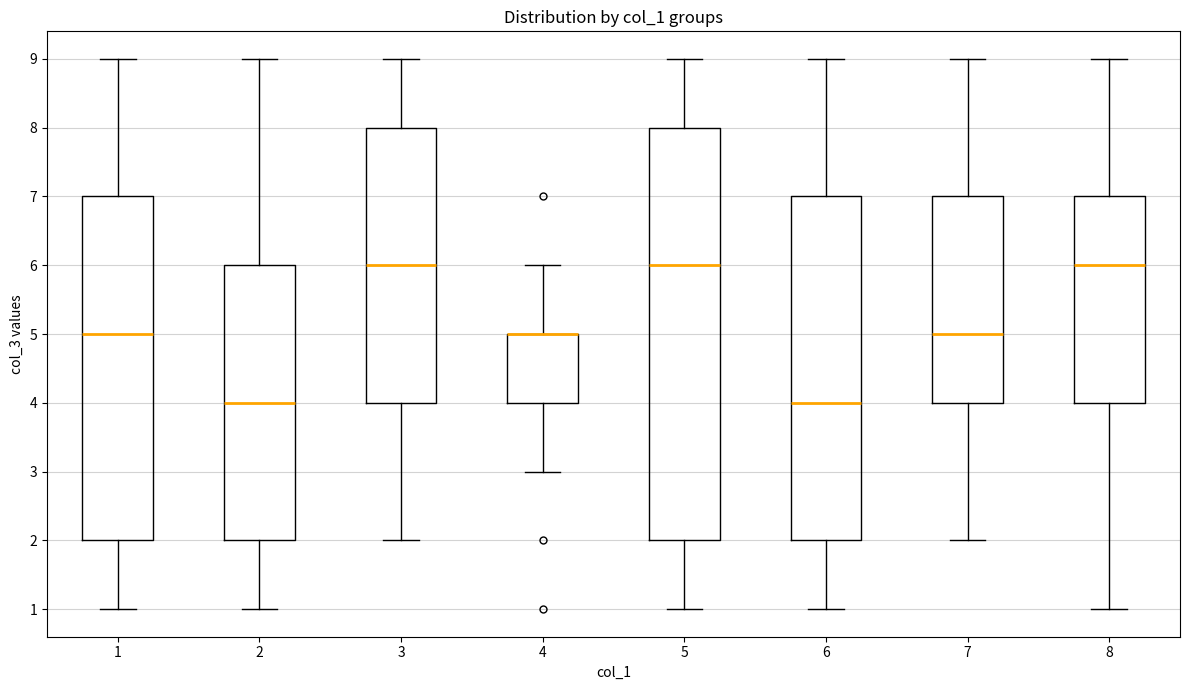

Where does the median line of the box at x = 7 sit on the y-axis? The values are not printed on the chart, so give them approximately, as read against the axis.

5